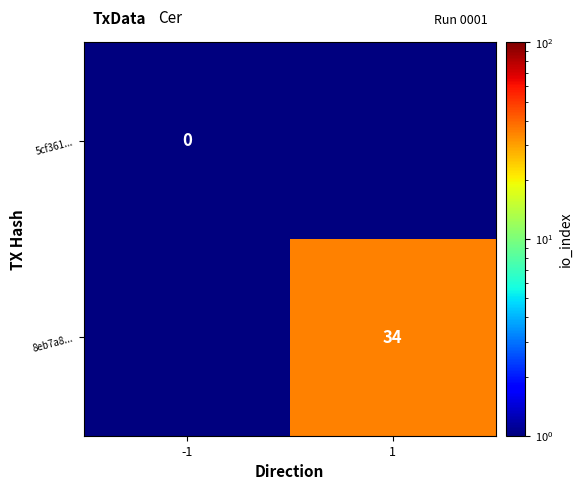

Is the value of 8eb7a8... at 1 greater than the value of 5cf361... at -1?

Yes